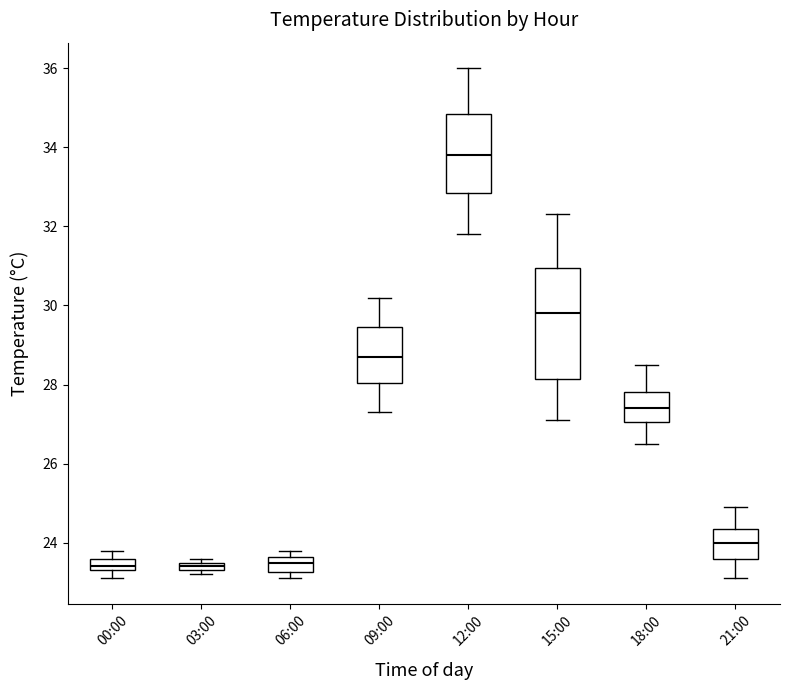

Where is the lower edge of the box for 00:00 on the y-axis? The values are not printed on the chart, so give them approximately, as read against the axis.

23.4